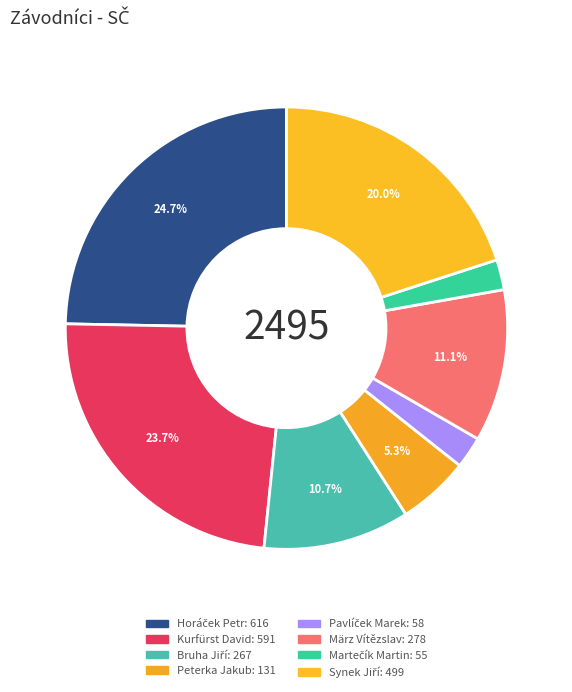

What is the ratio of the value at Horáček Petr to the value at Bruha Jiří?

2.3